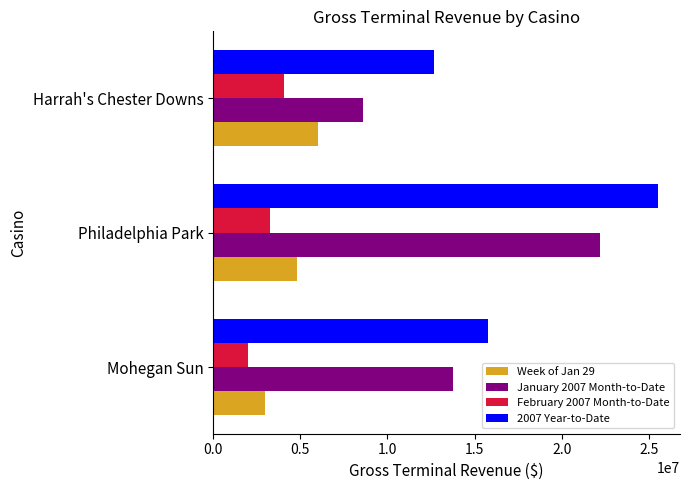

Which series changed the most between Philadelphia Park and Harrah's Chester Downs?

January 2007 Month-to-Date